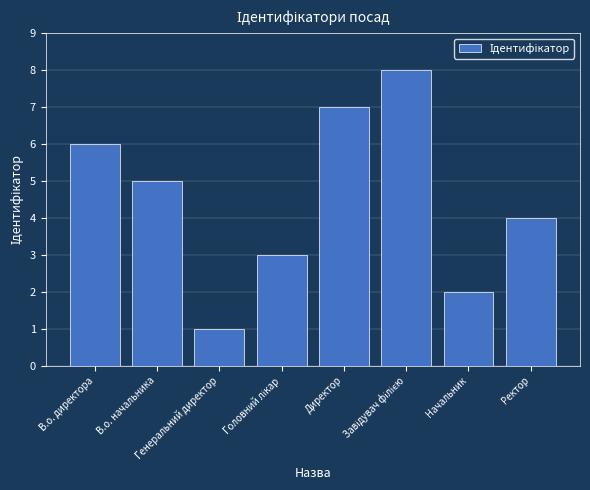

True or false: the data shows 6 at В.о. директора.

True